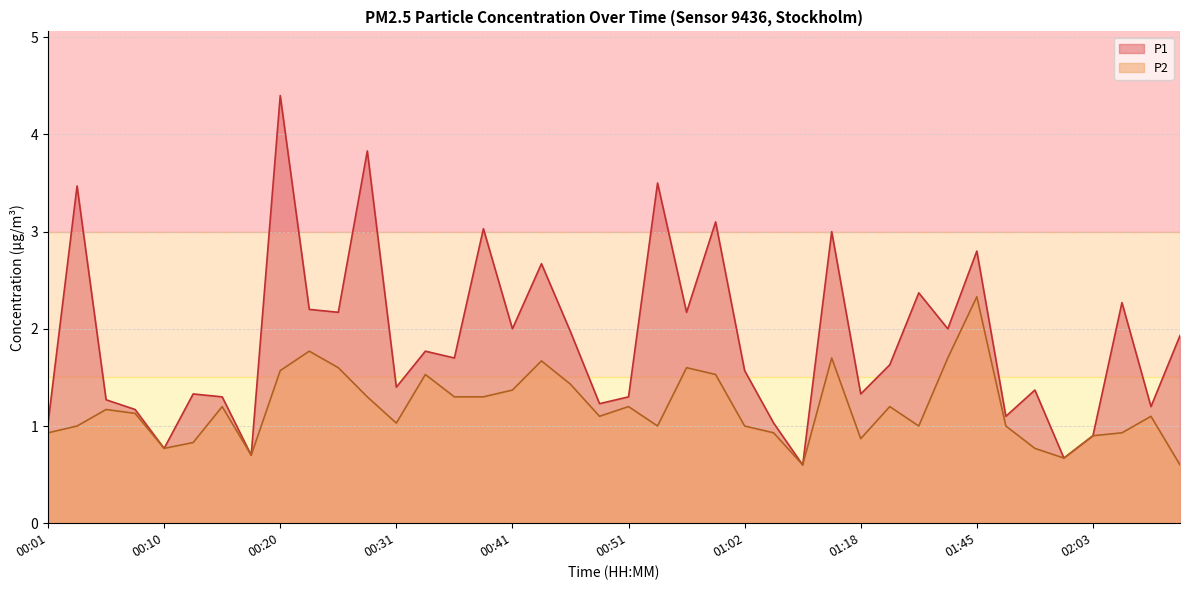

The value of P1 at 00:53 is 3.5. True or false?

True